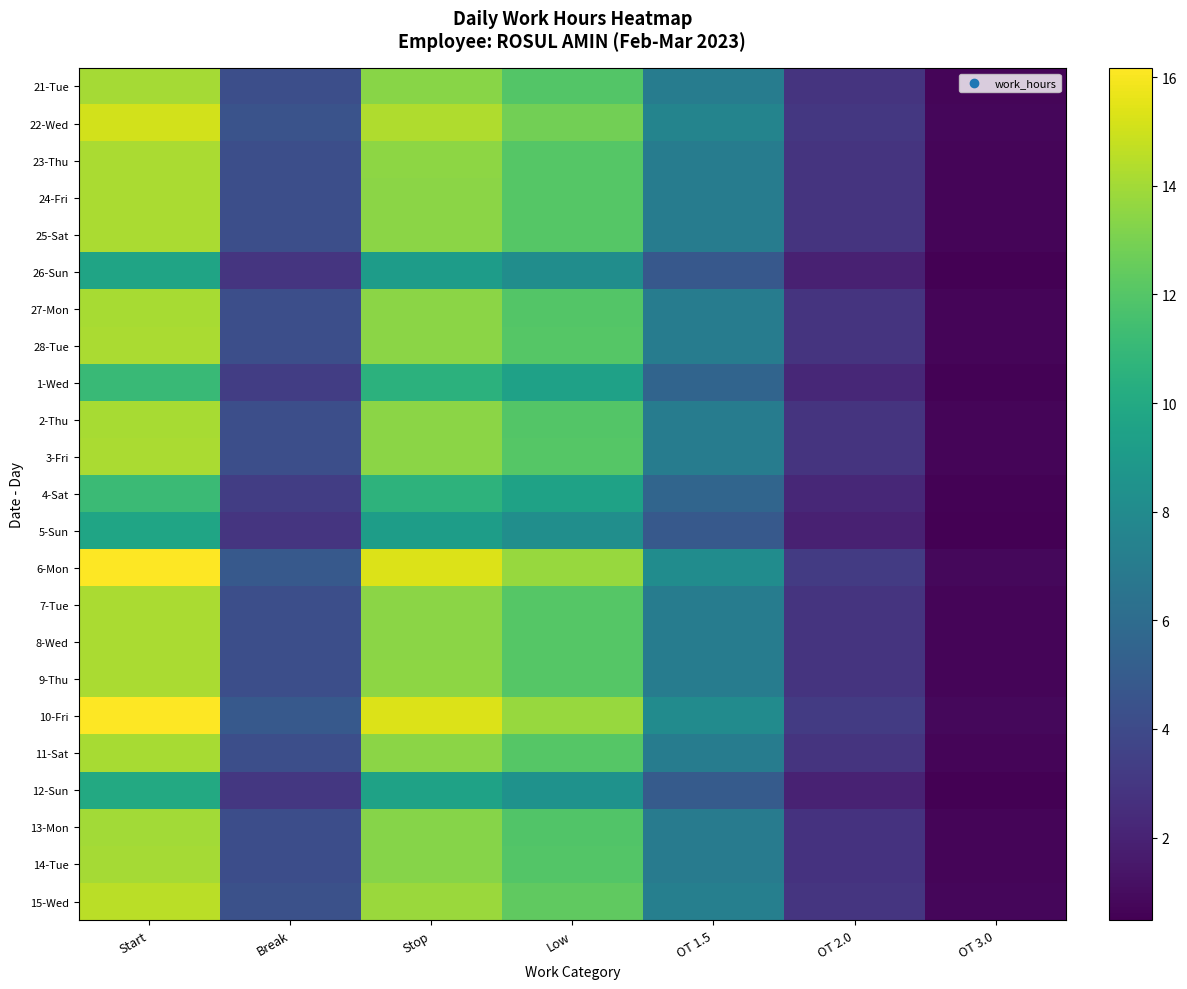

Between Low and Break, which is larger?

Low